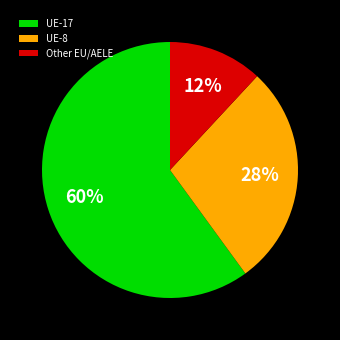

Count the number of slices in the pie.

3